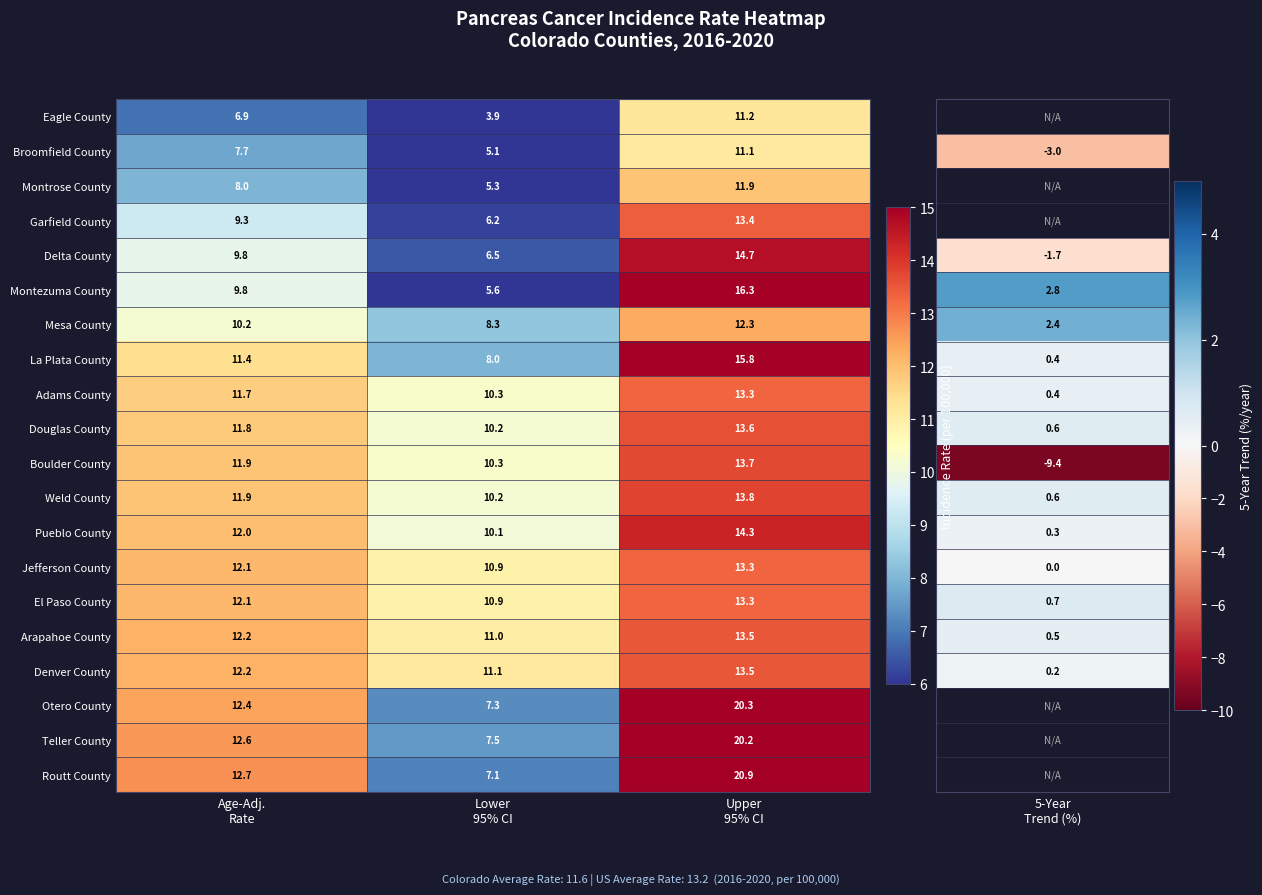

Which series has the widest spread of values?

Routt County